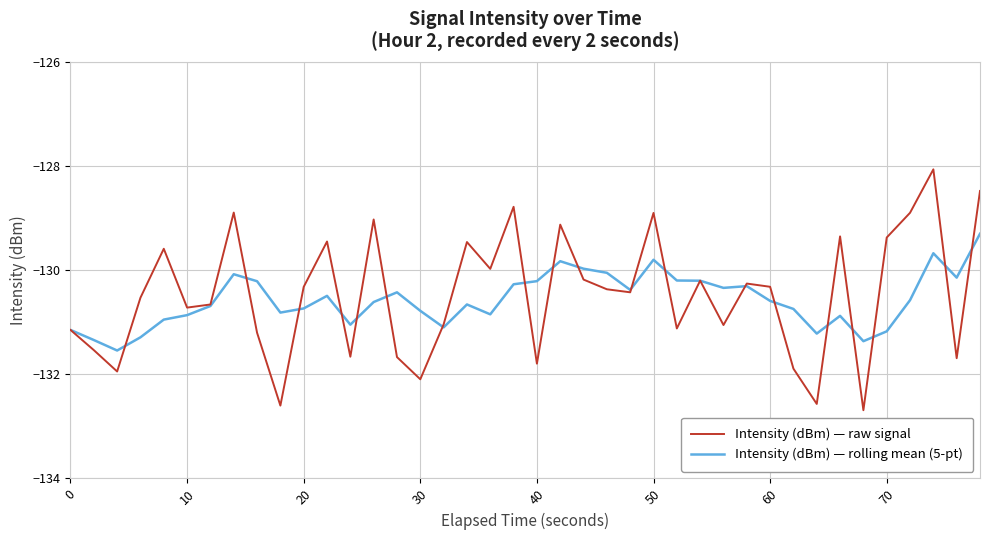

Which series has the widest spread of values?

Intensity (dBm) — raw signal